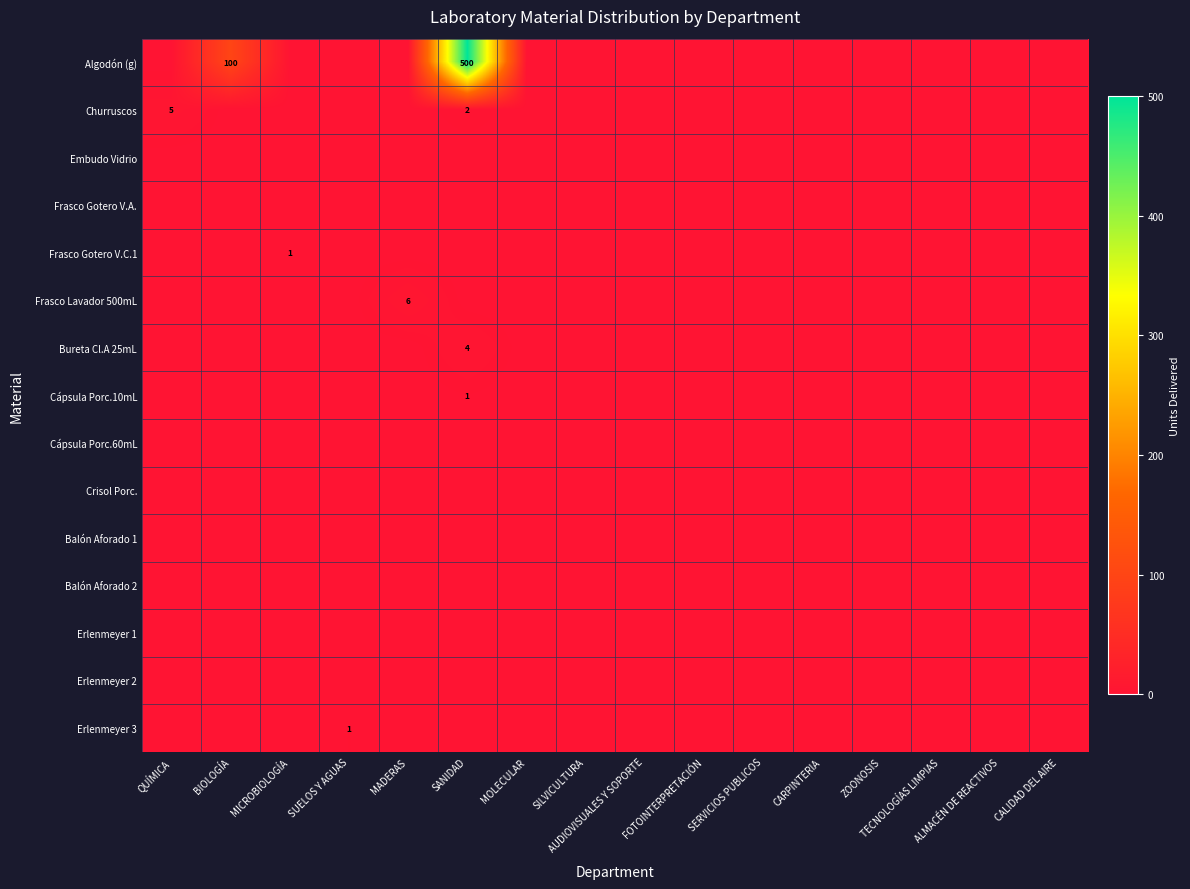

True or false: Churruscos has a value of -3 at MICROBIOLOGÍA.

False